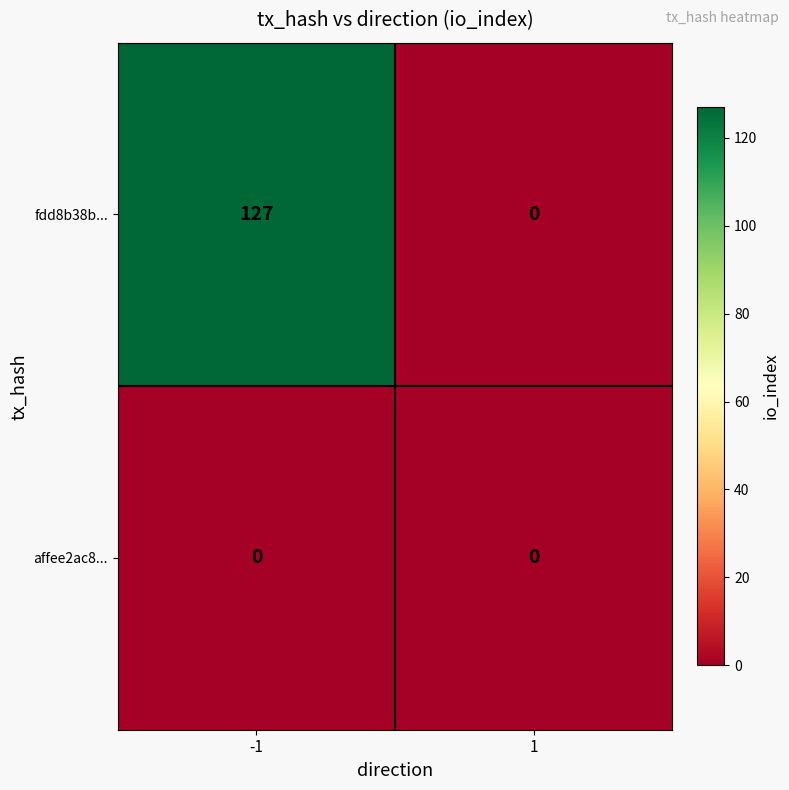

Reading left to right, extract all data points from this chart.

fdd8b38b...: -1=127	1=0
affee2ac8...: -1=0	1=0